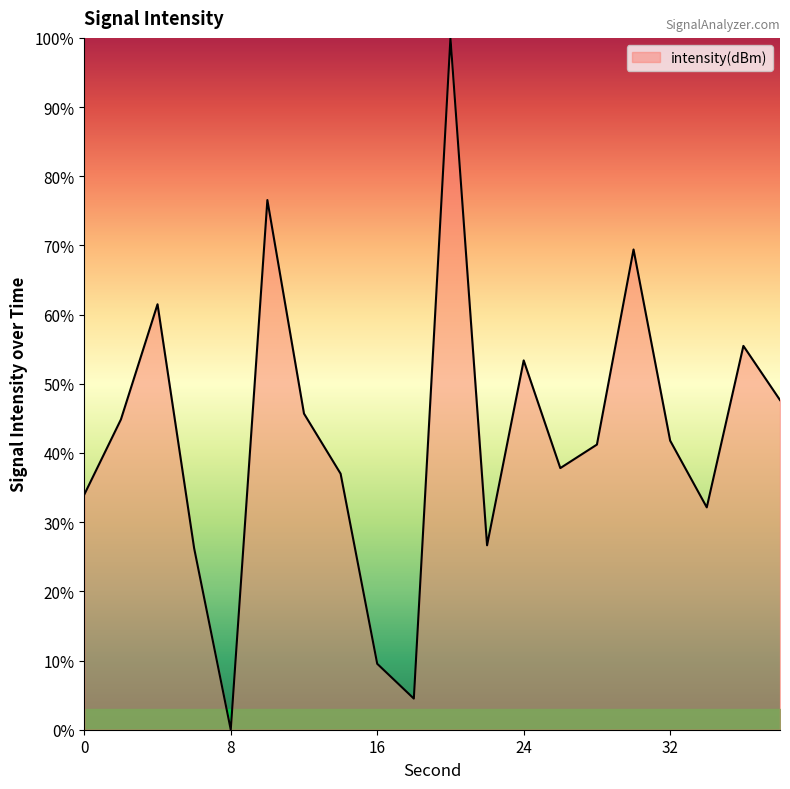

How many categories are shown in the chart?

20